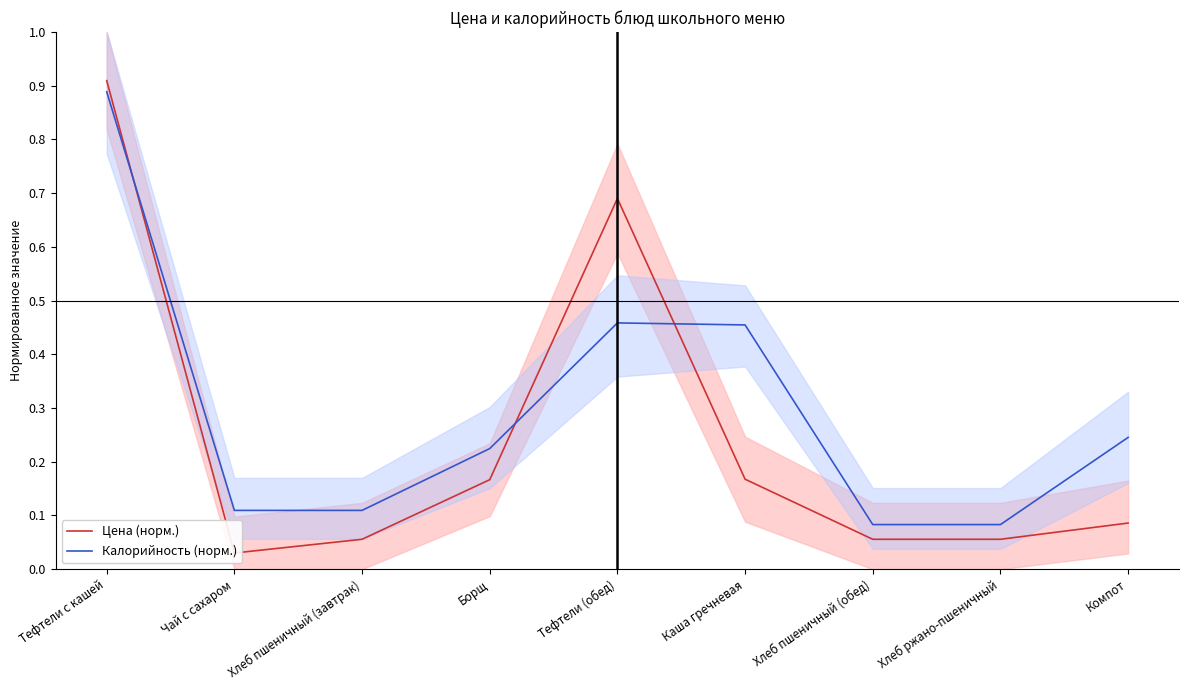

The value of Цена (норм.) at Борщ is 0.2. True or false?

True